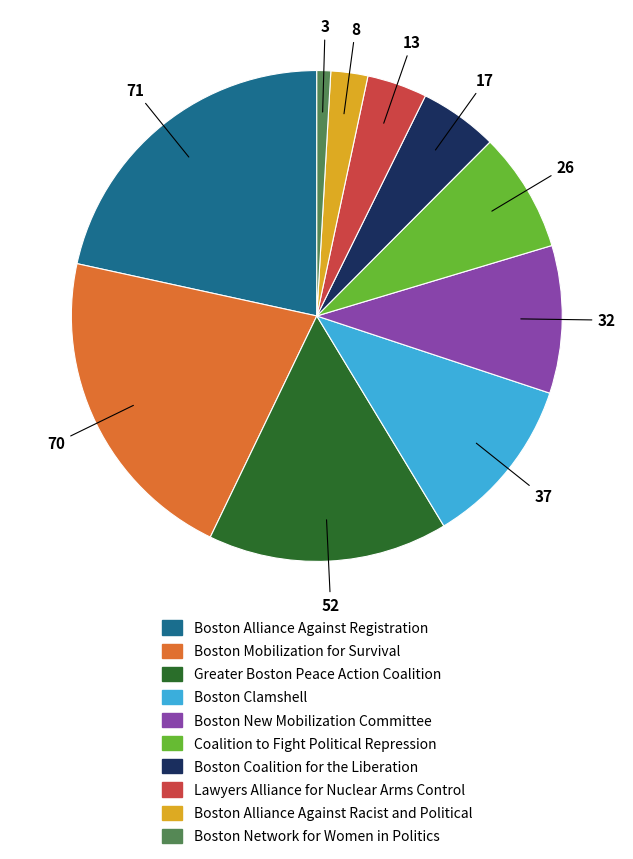

Is there any slice that represents more than half of the pie?

No